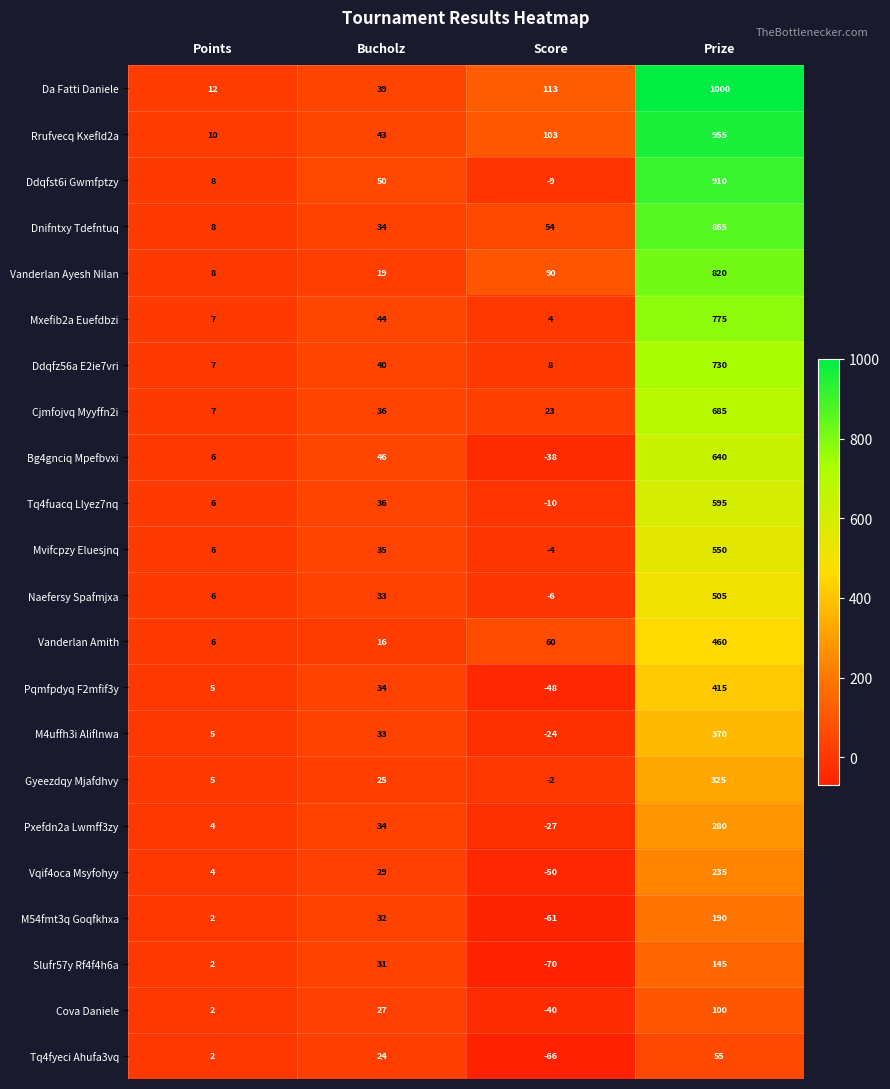

Which series has the largest range (max minus min)?

Da Fatti Daniele